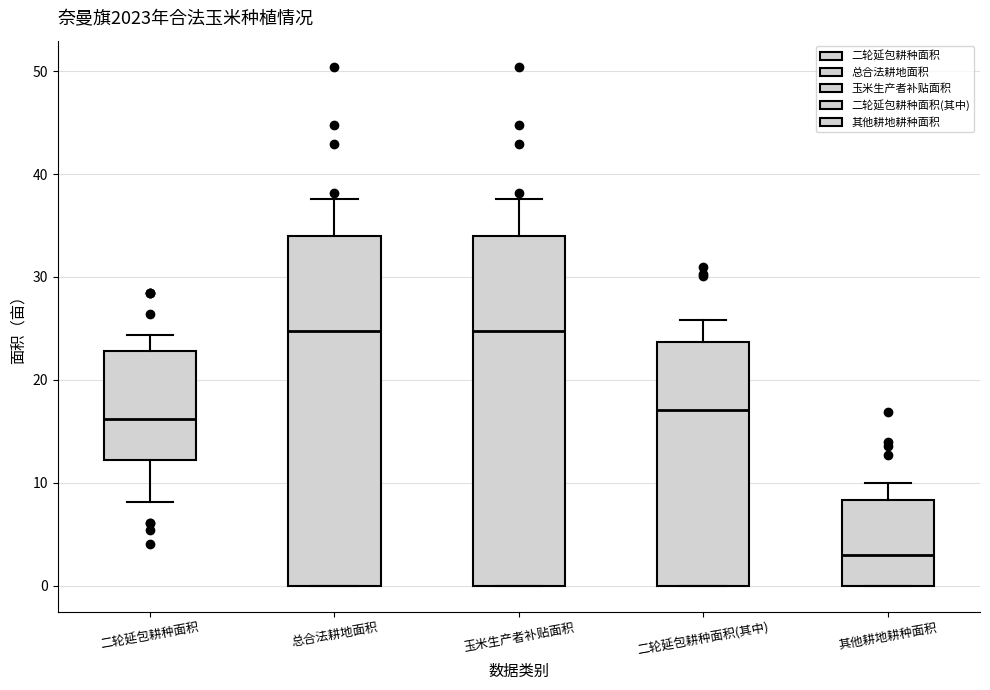

Reading left to right, read every box against the y-axis: the position of its median line, the range the box covers, and the ends of its whiskers. The values are not printed on the chart, so give them approximately, as read against the axis.

二轮延包耕种面积: median 16, box 12 to 23, whiskers 8 to 24
总合法耕地面积: median 25, box 0 to 34, whiskers 0 to 38
玉米生产者补贴面积: median 25, box 0 to 34, whiskers 0 to 38
二轮延包耕种面积(其中): median 17, box 0 to 24, whiskers 0 to 26
其他耕地耕种面积: median 3, box 0 to 8, whiskers 0 to 10